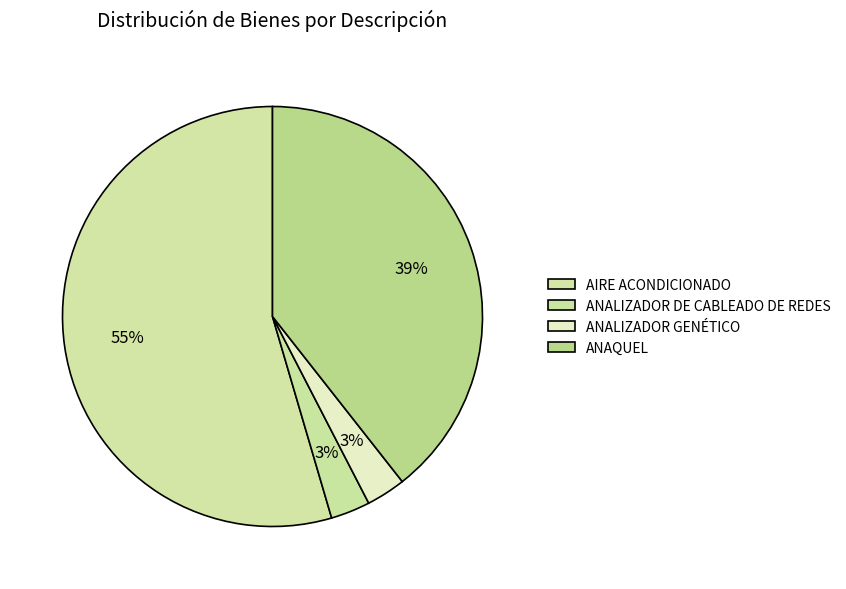

How many segments does this pie chart have?

4